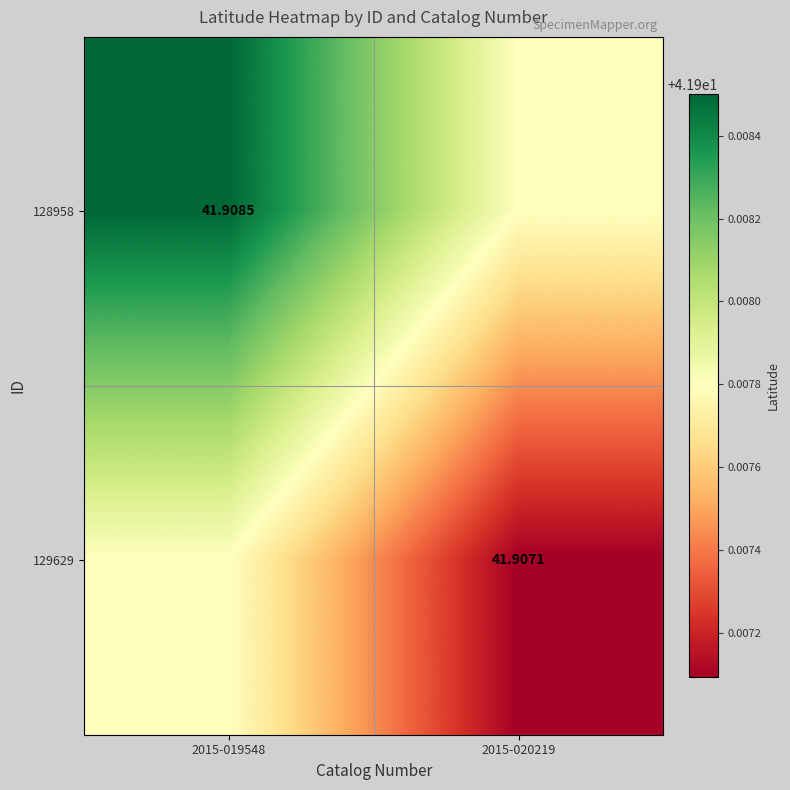

At which category is the sum across all series the highest?

2015-019548